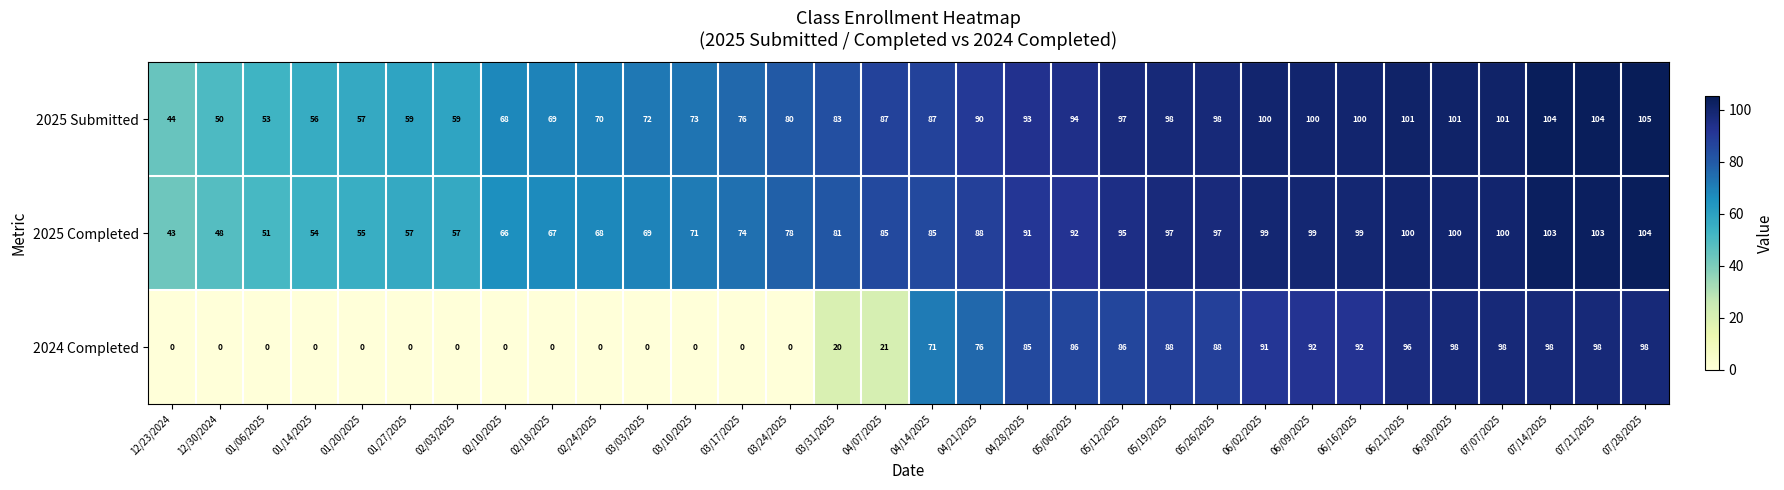

Which series has the widest spread of values?

2024 Completed